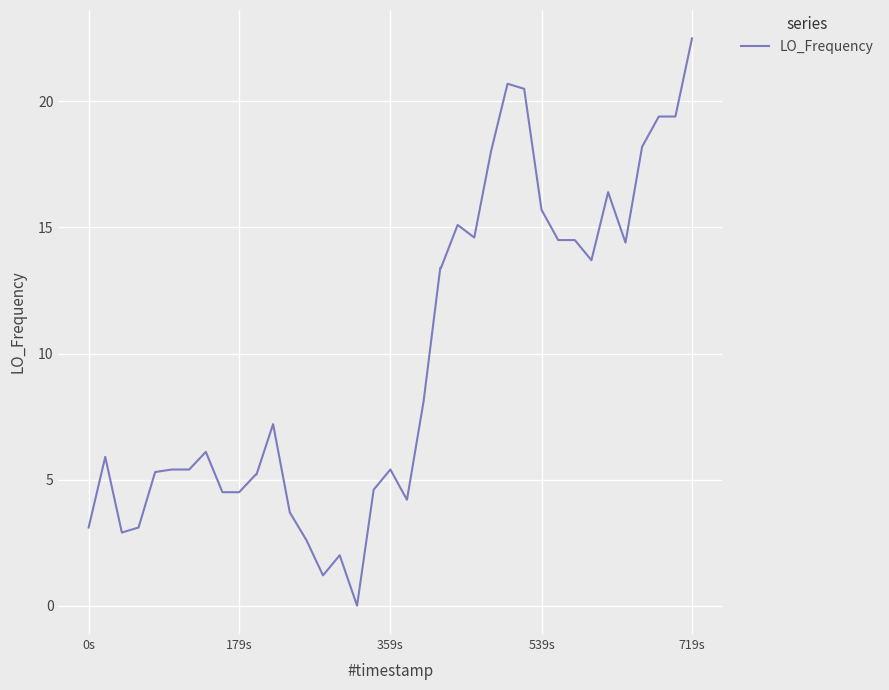

What is the greatest value displayed?

22.5